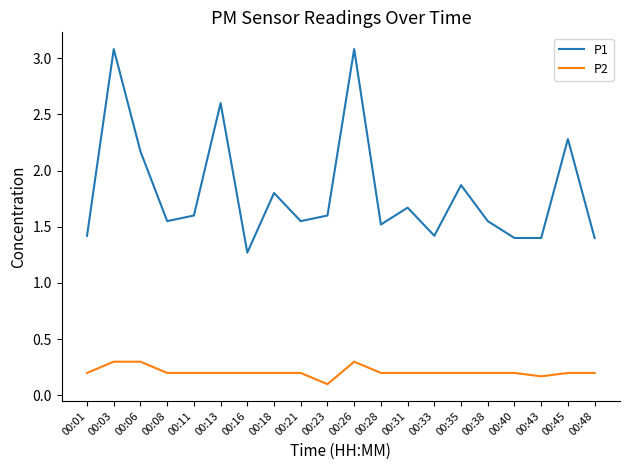

Is the value of P1 at 00:35 greater than the value of P2 at 00:23?

Yes